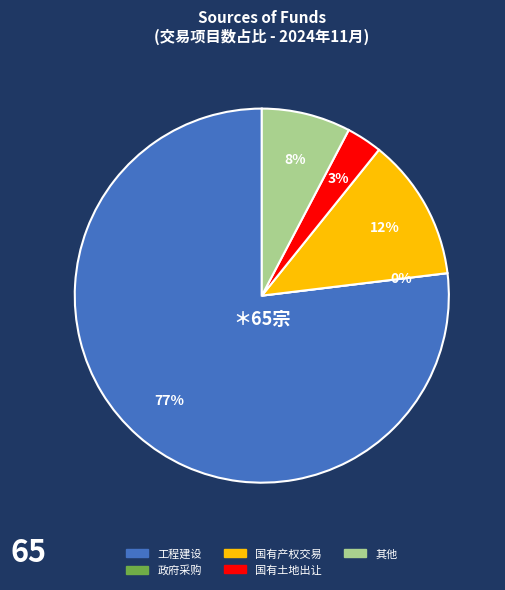

What is the change in value from 工程建设 to 国有产权交易?

-42